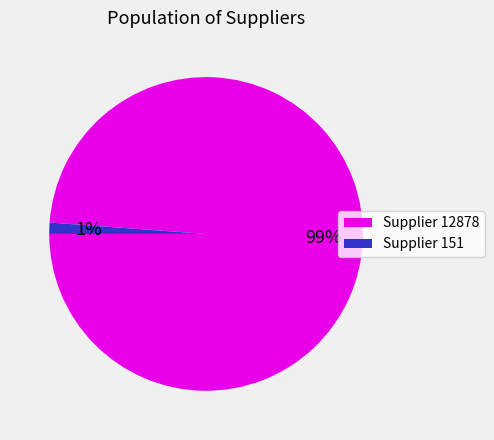

To the nearest percent, what is the difference between the largest and smallest slice percentages?

98%